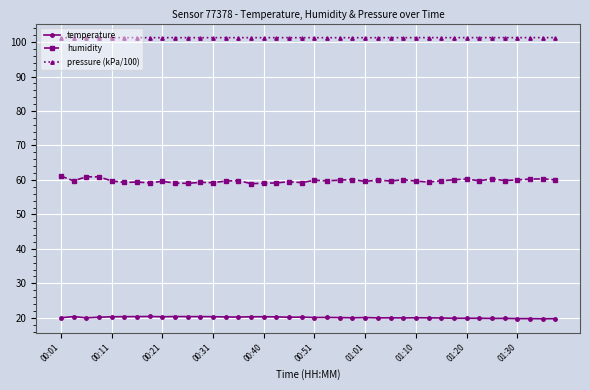

What is the highest value of the humidity series?

61.1